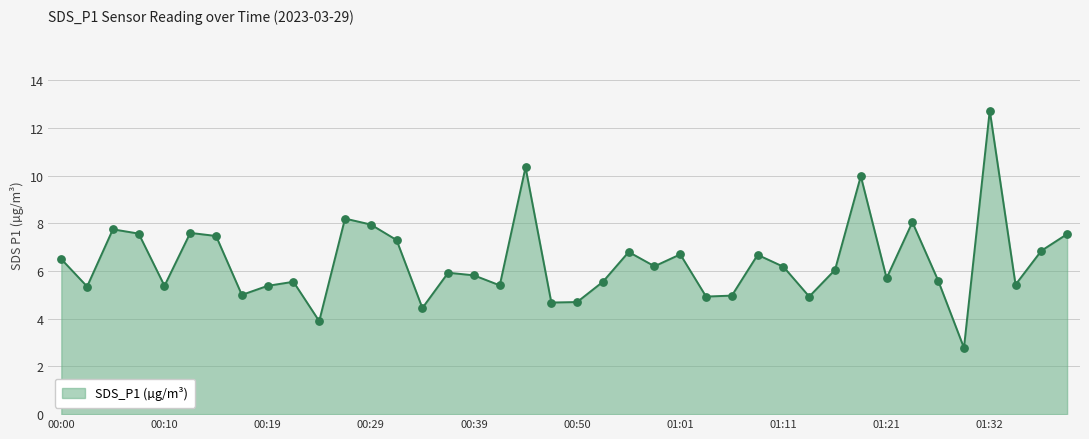

What is the smallest value displayed?

2.8